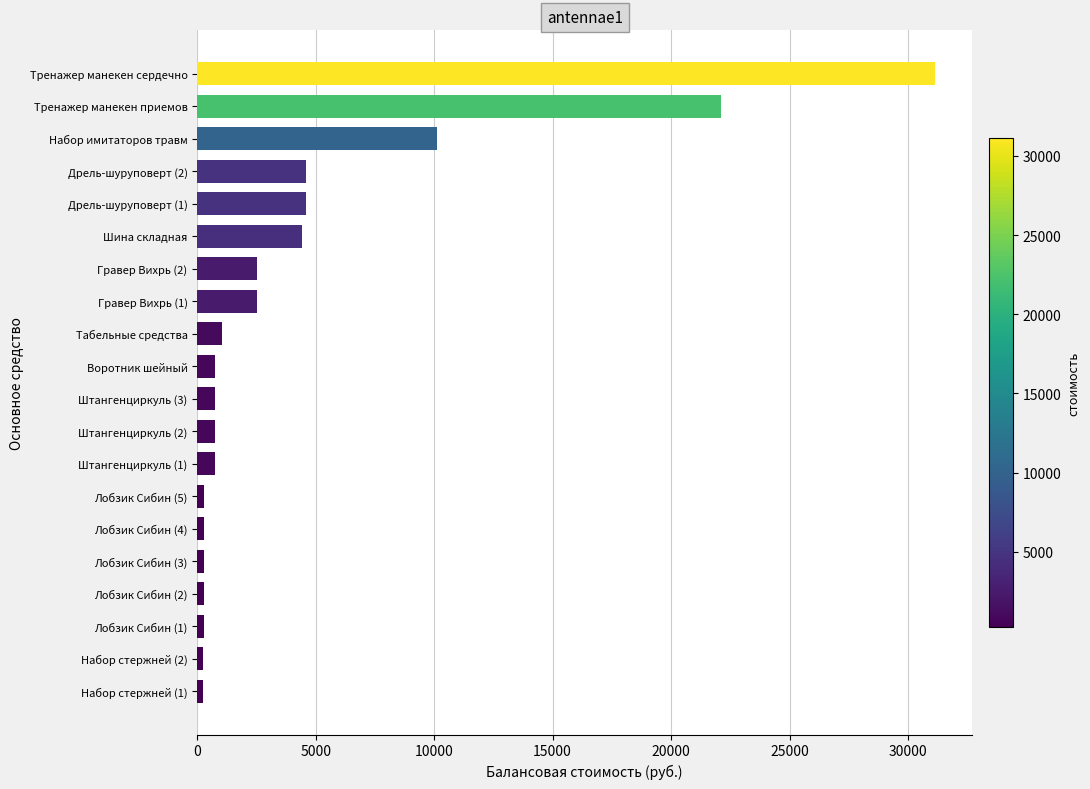

What is the difference between the maximum and minimum values?

30913.8